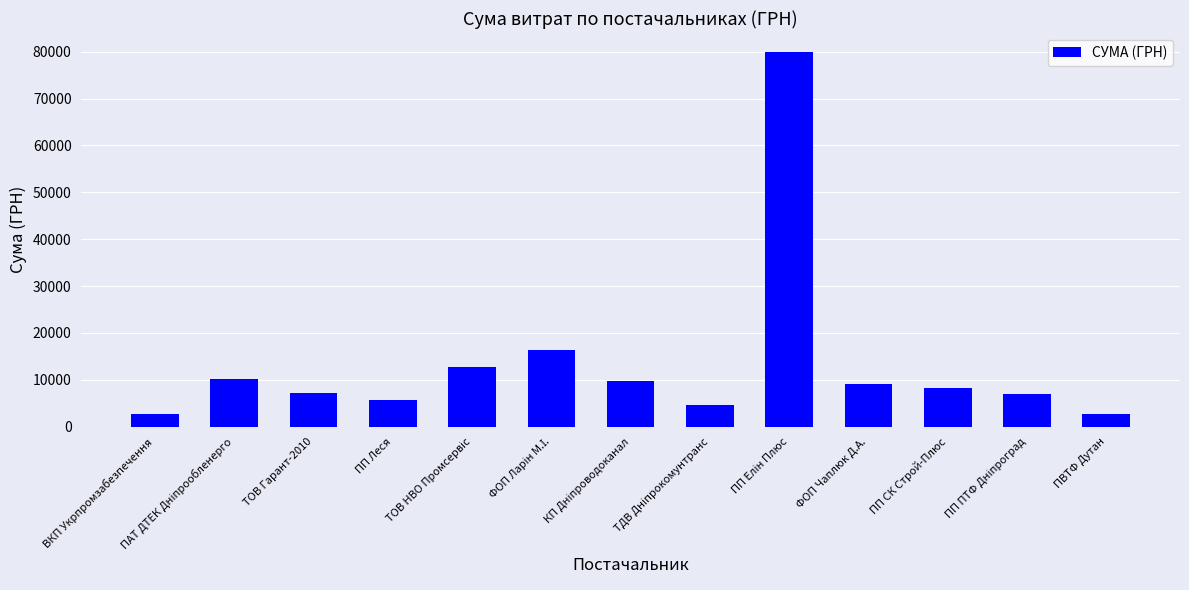

What is the smallest value displayed?

2770.2